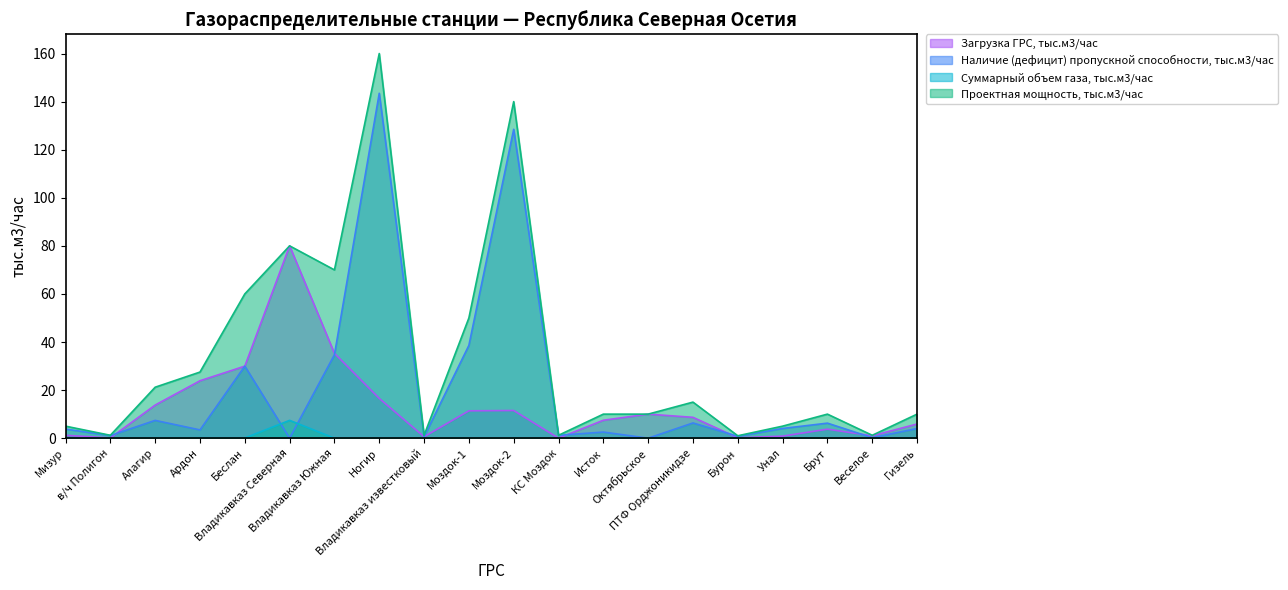

Rank the series at Бурон from highest to lowest value.

Проектная мощность, тыс.м3/час, Наличие (дефицит) пропускной способности, тыс.м3/час, Загрузка ГРС, тыс.м3/час, Суммарный объем газа, тыс.м3/час